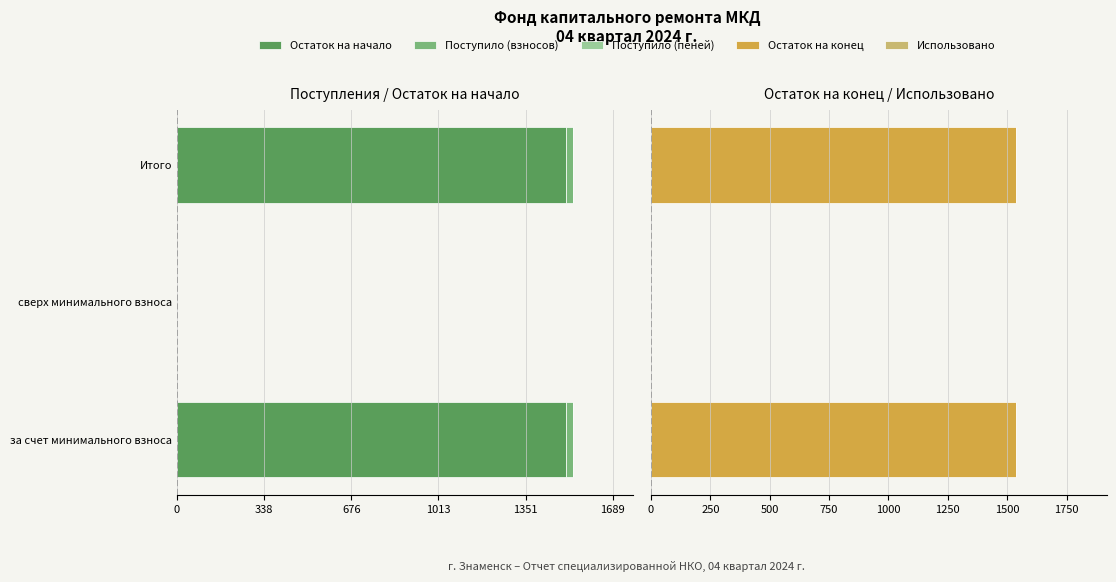

How many bars are there in each group?

5